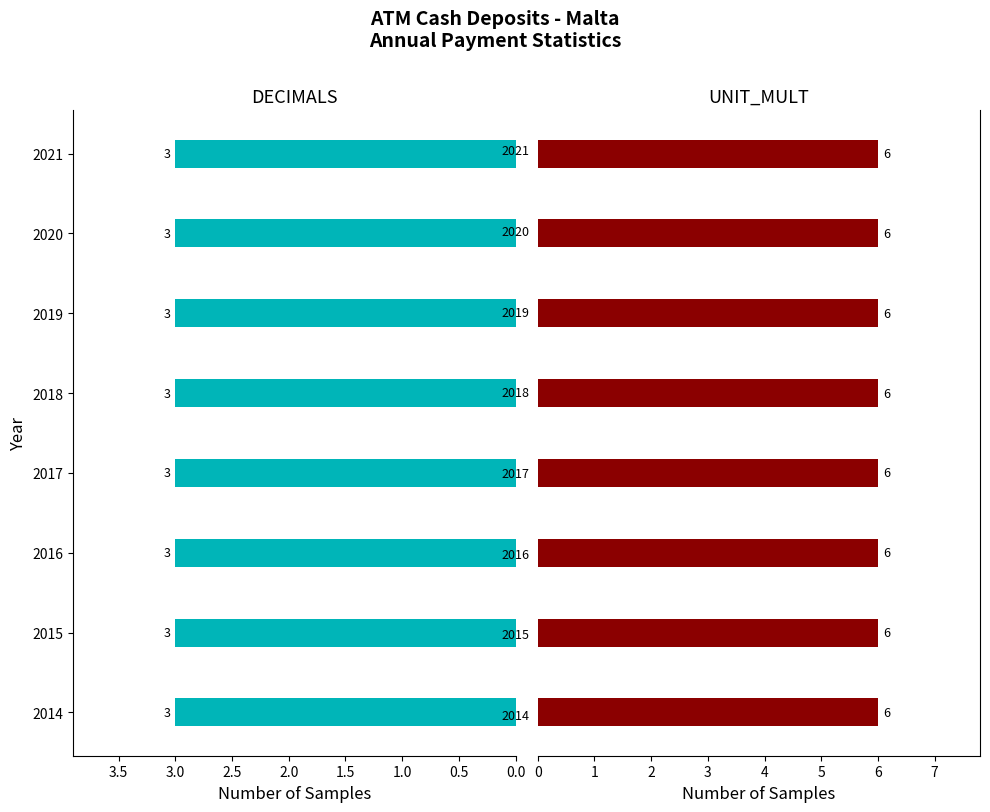

What is the value of the UNIT_MULT bar at the 6th from the left?

6